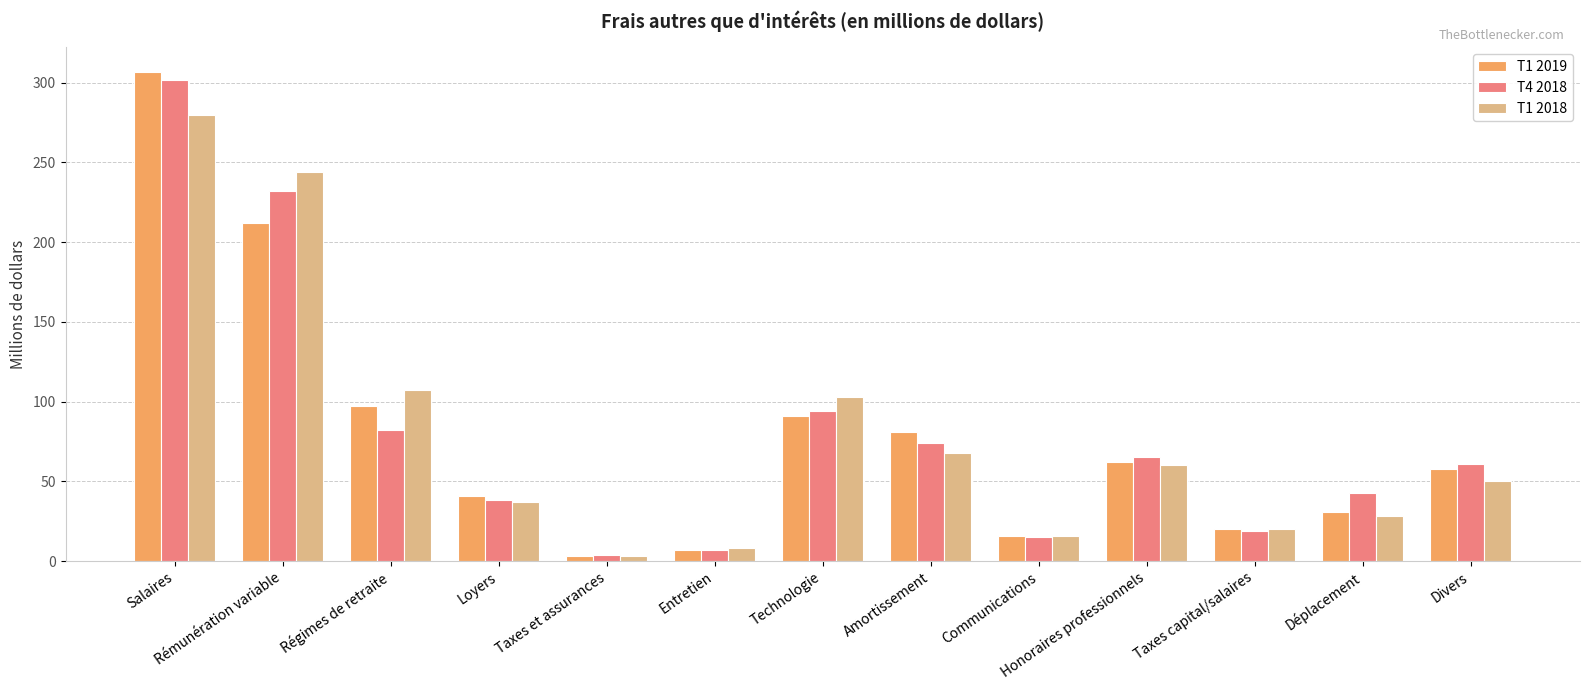

What is the value of the T4 2018 bar at the 12th from the left?

43